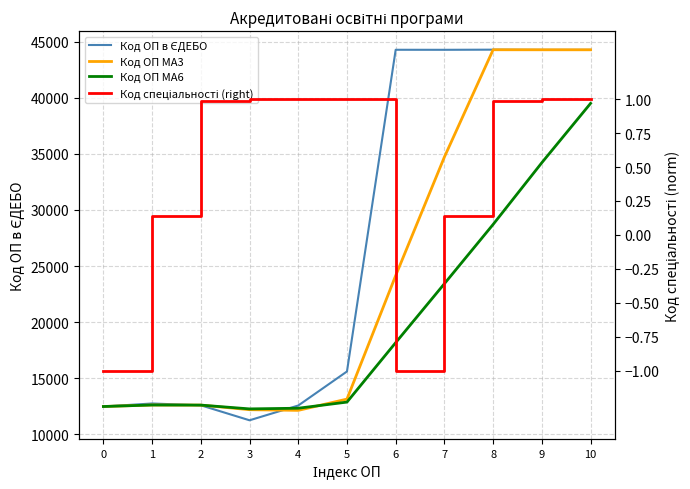

Reading left to right, what are all the values shown in this chart?

Код ОП в ЄДЕБО: 0=12474.0	1=12743.0	2=12582.0	3=11246.0	4=12563.0	5=15598.0	6=44277.0	7=44274.0	8=44287.0	9=44269.0	10=44270.0
Код ОП MA3: 0=12474.0	1=12608.5	2=12599.7	3=12190.3	4=12130.3	5=13135.7	6=24146.0	7=34716.3	8=44279.3	9=44276.7	10=44275.3
Код ОП MA6: 0=12474.0	1=12608.5	2=12599.7	3=12261.2	4=12321.6	5=12867.7	6=18168.2	7=23423.3	8=28707.5	9=34211.3	10=39495.8
Код спеціальності (right): 0=-1.0	1=0.1	2=1.0	3=1.0	4=1.0	5=1.0	6=-1.0	7=0.1	8=1.0	9=1.0	10=1.0